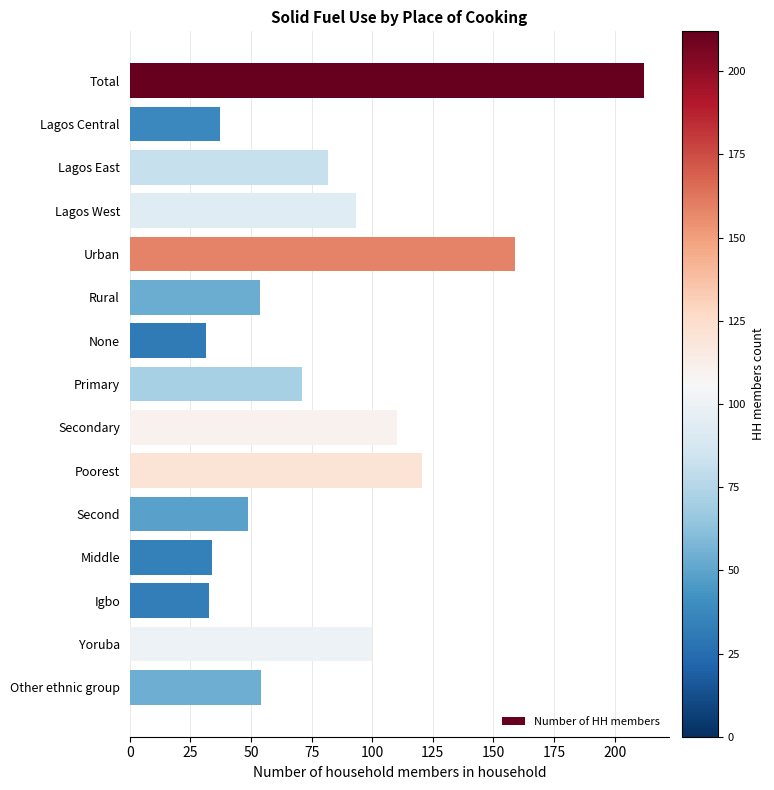

What is the sum of the values at Secondary and Lagos Central?

147.7